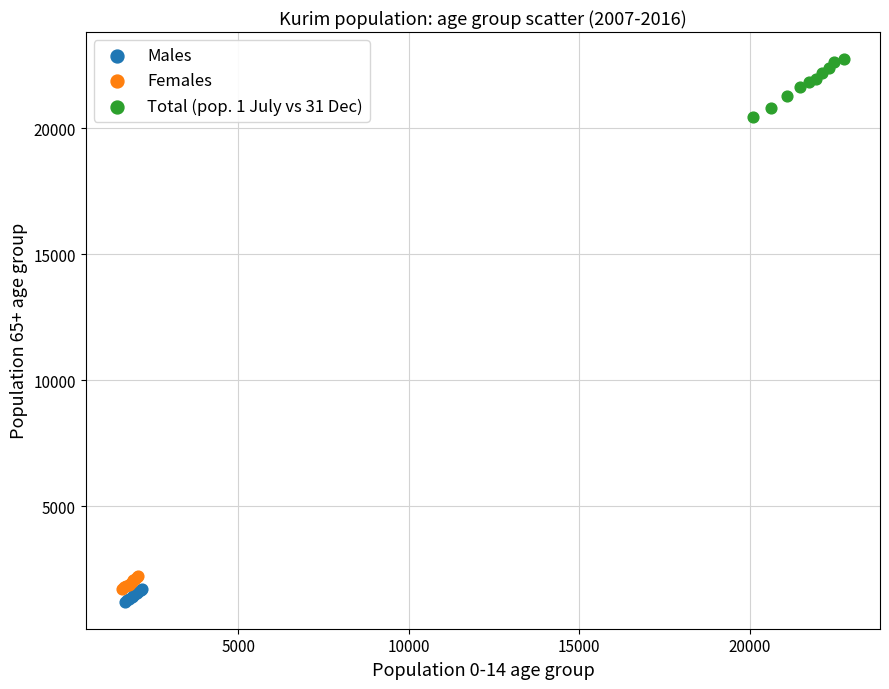

What are all the series names shown in the legend?

Males, Females, Total (pop. 1 July vs 31 Dec)